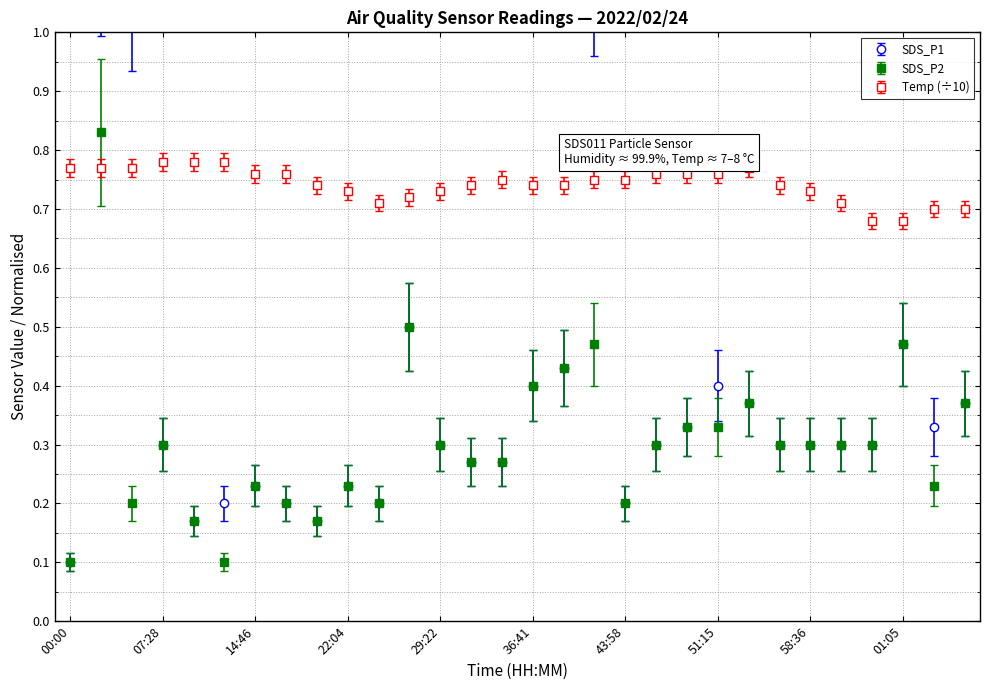

What is the label of the 8th point from the right?

53:41